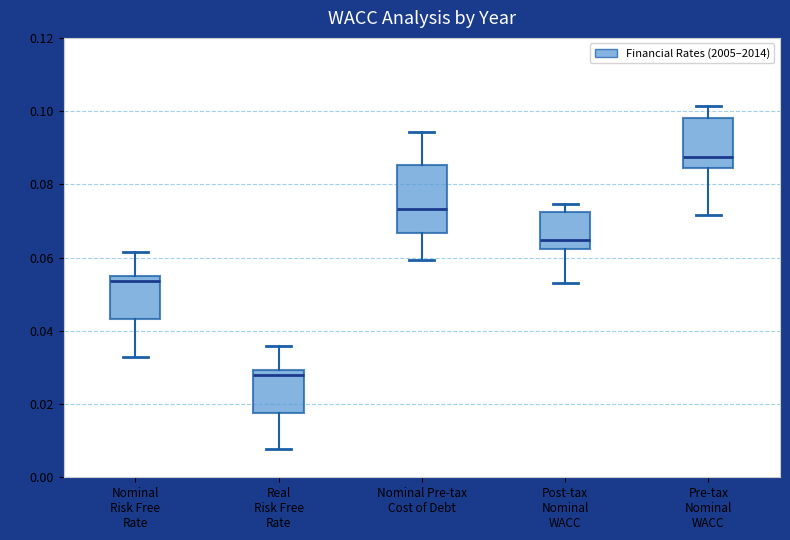

Reading left to right, transcribe this box plot: for each box, give where its median line is, the range the box spans, and where its two whiskers end, as read against the y-axis. The values are not printed on the chart, so give them approximately, as read against the axis.

Nominal Risk Free Rate: median 0.054, box 0.044 to 0.056, whiskers 0.032 to 0.062
Real Risk Free Rate: median 0.028, box 0.018 to 0.030, whiskers 0.008 to 0.036
Nominal Pre-tax Cost of Debt: median 0.074, box 0.066 to 0.086, whiskers 0.060 to 0.094
Post-tax Nominal WACC: median 0.064, box 0.062 to 0.072, whiskers 0.054 to 0.074
Pre-tax Nominal WACC: median 0.088, box 0.084 to 0.098, whiskers 0.072 to 0.102